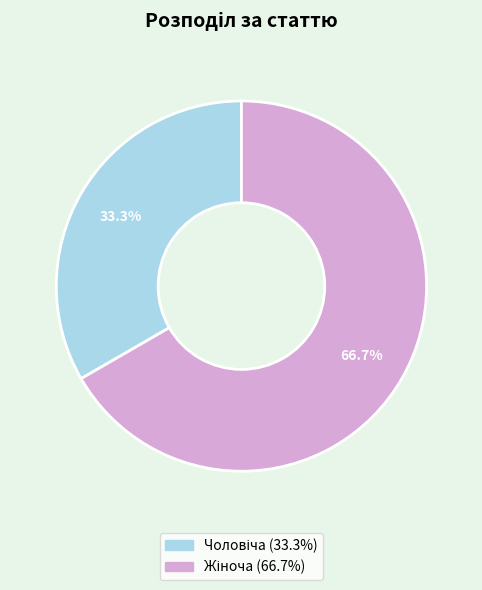

Does any single category account for the majority?

Yes